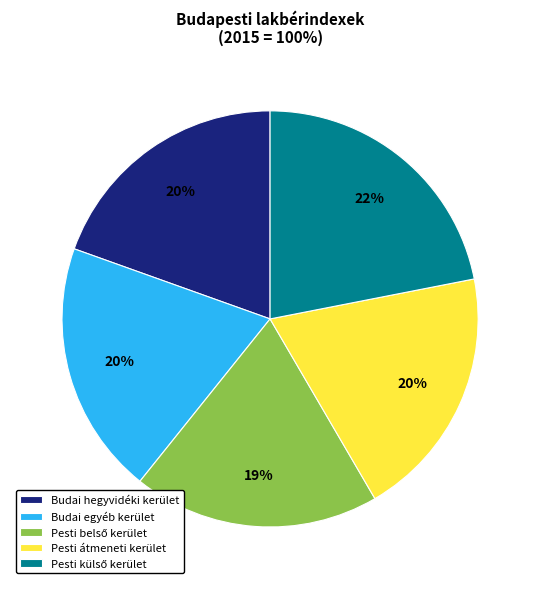

The Budai egyéb kerület slice represents 20% of the pie. True or false?

True